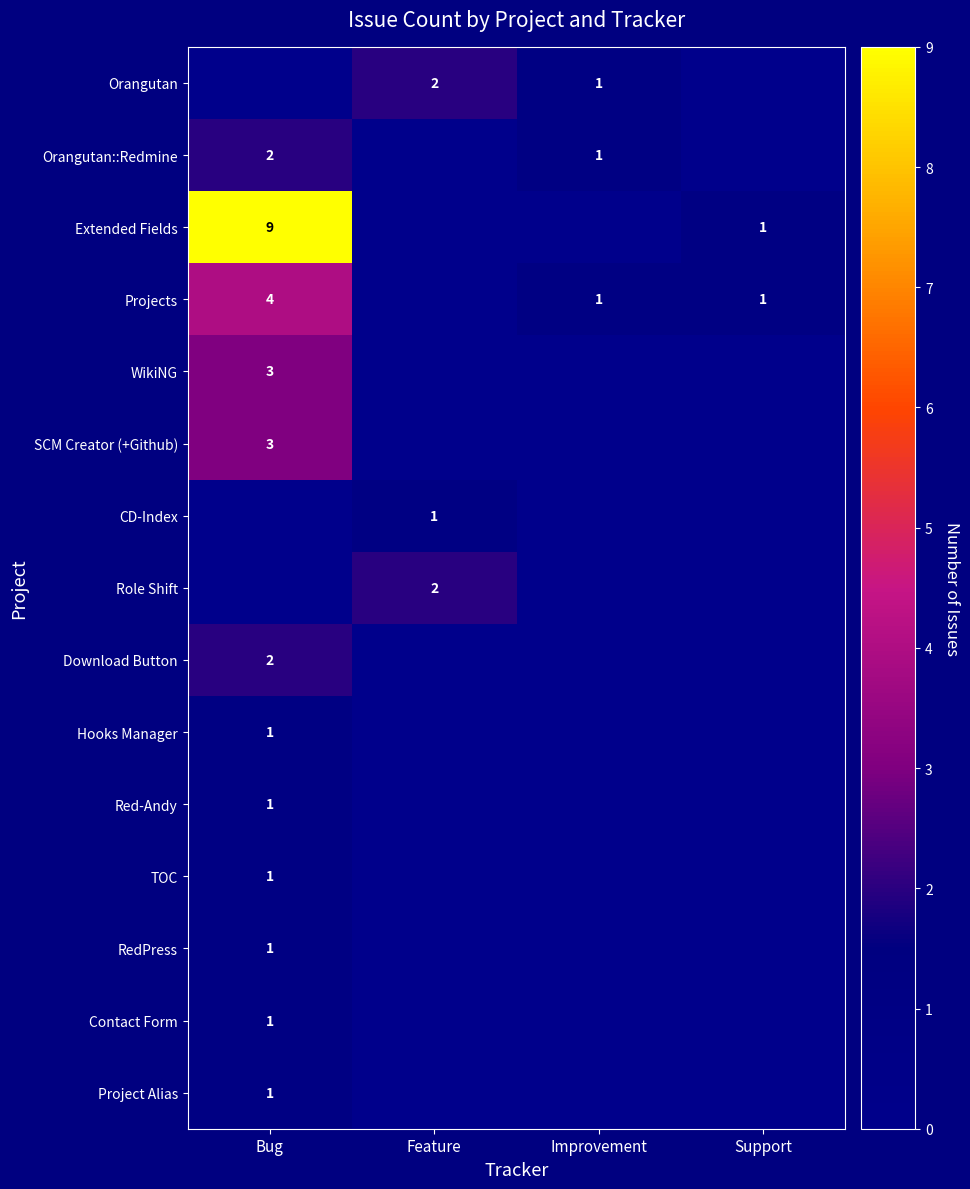

Between Bug and Support, which series saw the biggest shift?

Extended Fields